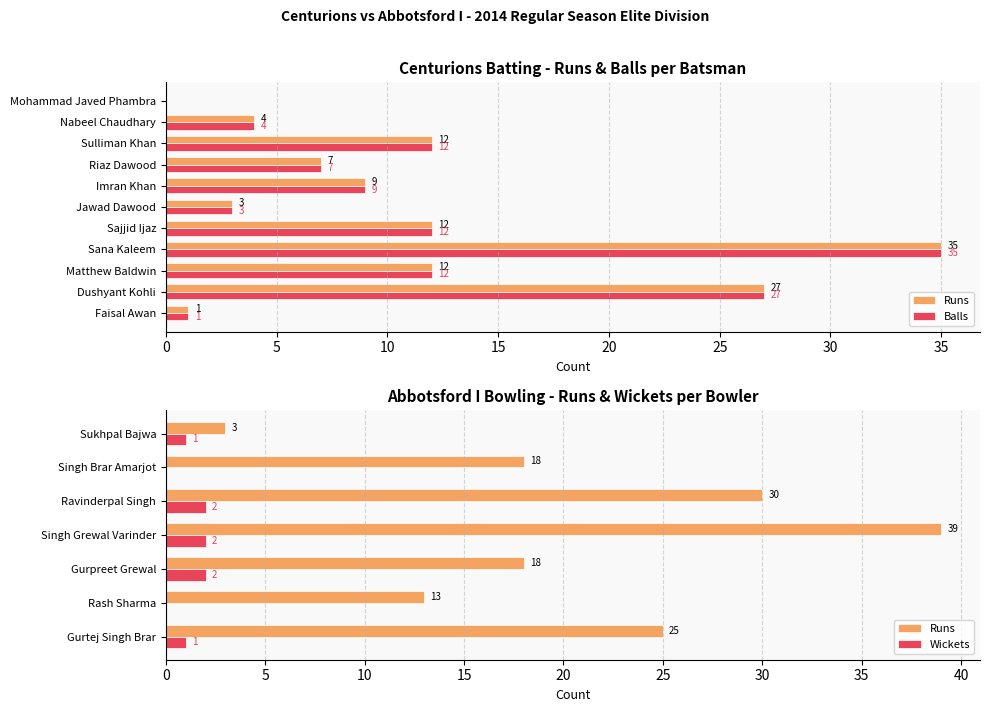

At how many categories does at least one series exceed 17?

2